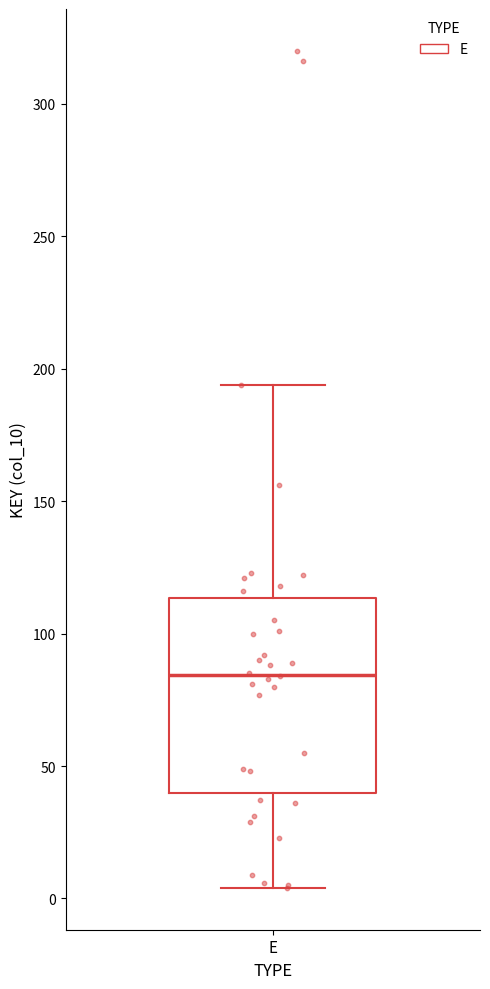

Read this box plot against the y-axis: the position of the median line, the range covered by the box, and the ends of both whiskers. The values are not printed on the chart, so give them approximately, as read against the axis.

median 85, box 40 to 115, whiskers 5 to 195